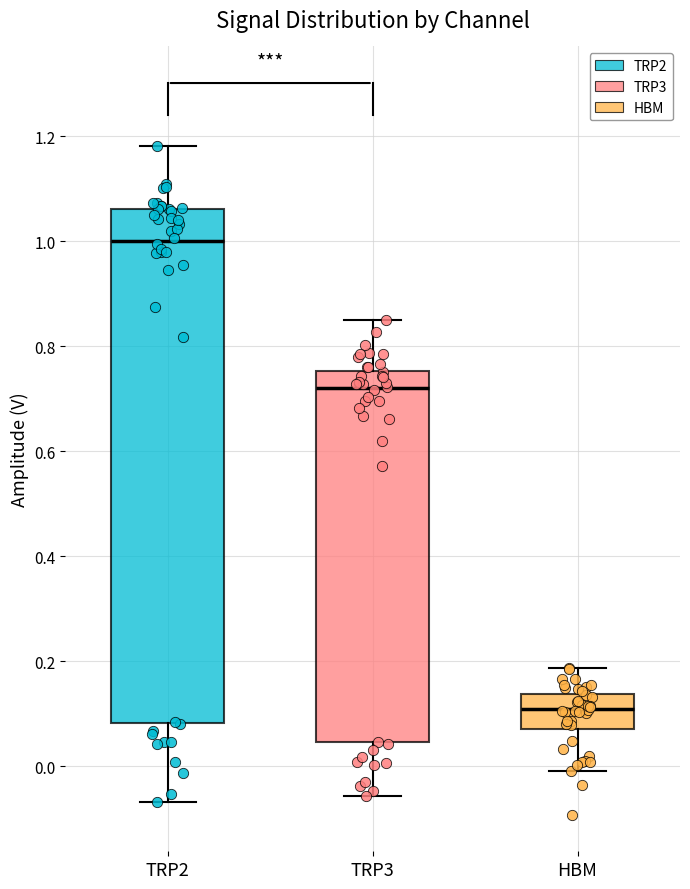

Which box is the tallest, from its lower edge to its upper edge?

TRP2